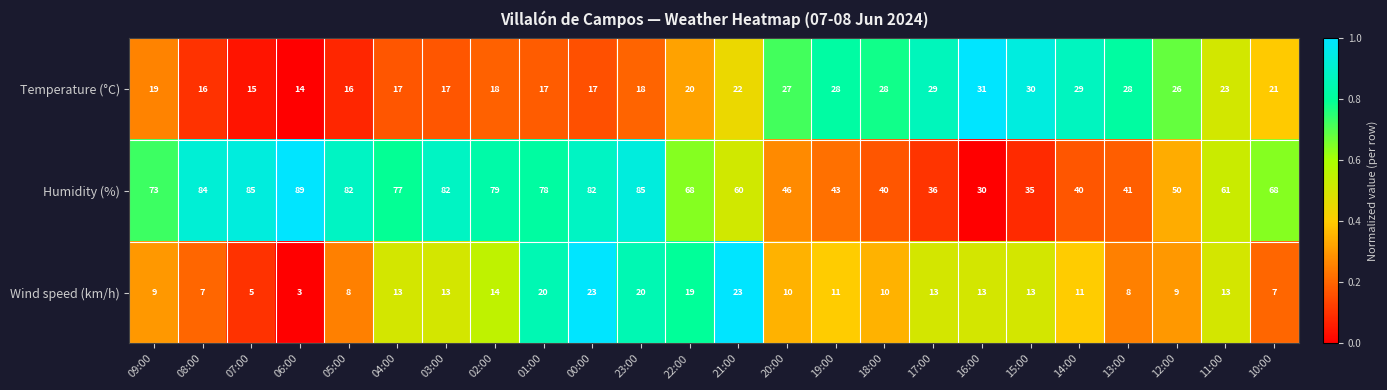

True or false: Temperature (°C) has a value of 18 at 15:00.

False